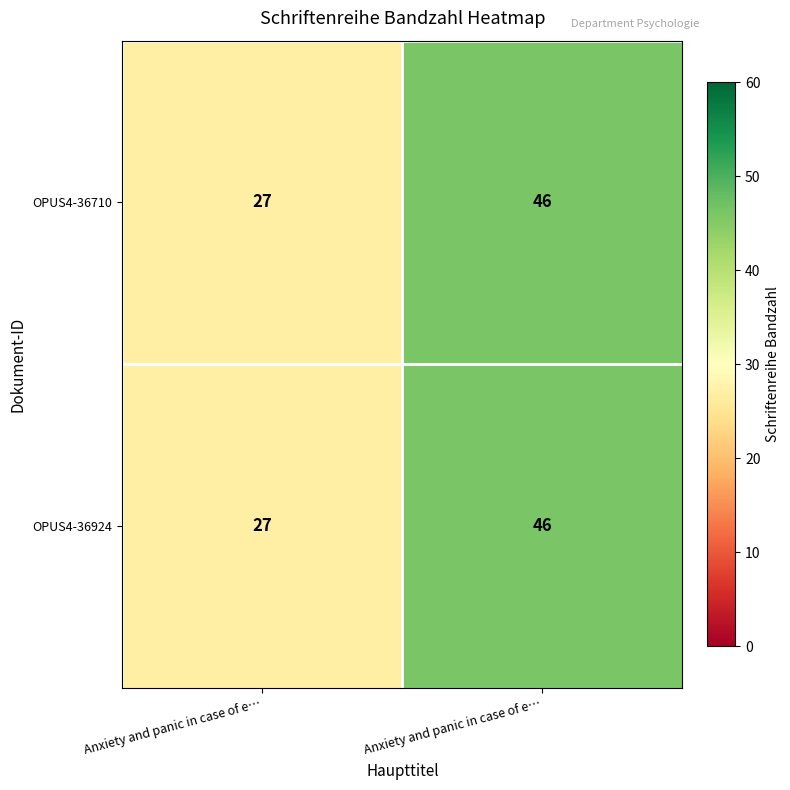

How many distinct data groups are displayed?

2